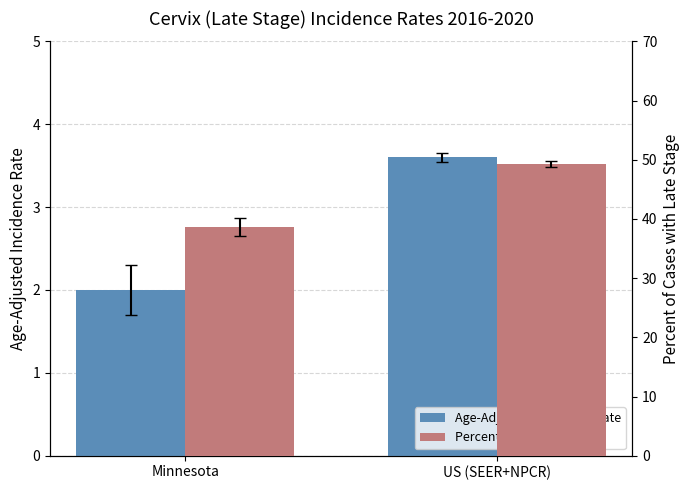

Which category has the lowest value in the Percent Late Stage series?

Minnesota